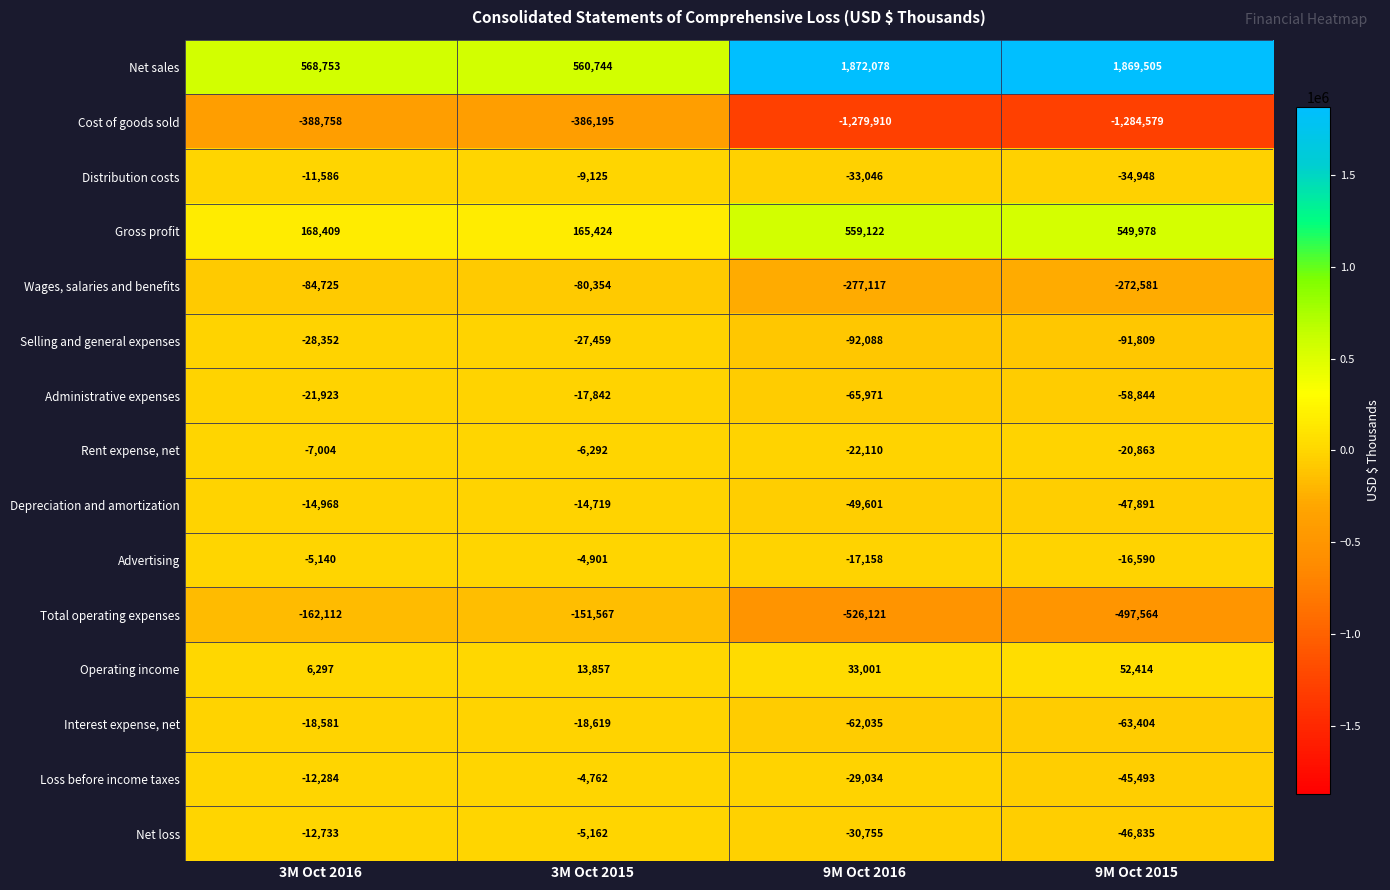

Which series has the largest total across all categories?

Net sales